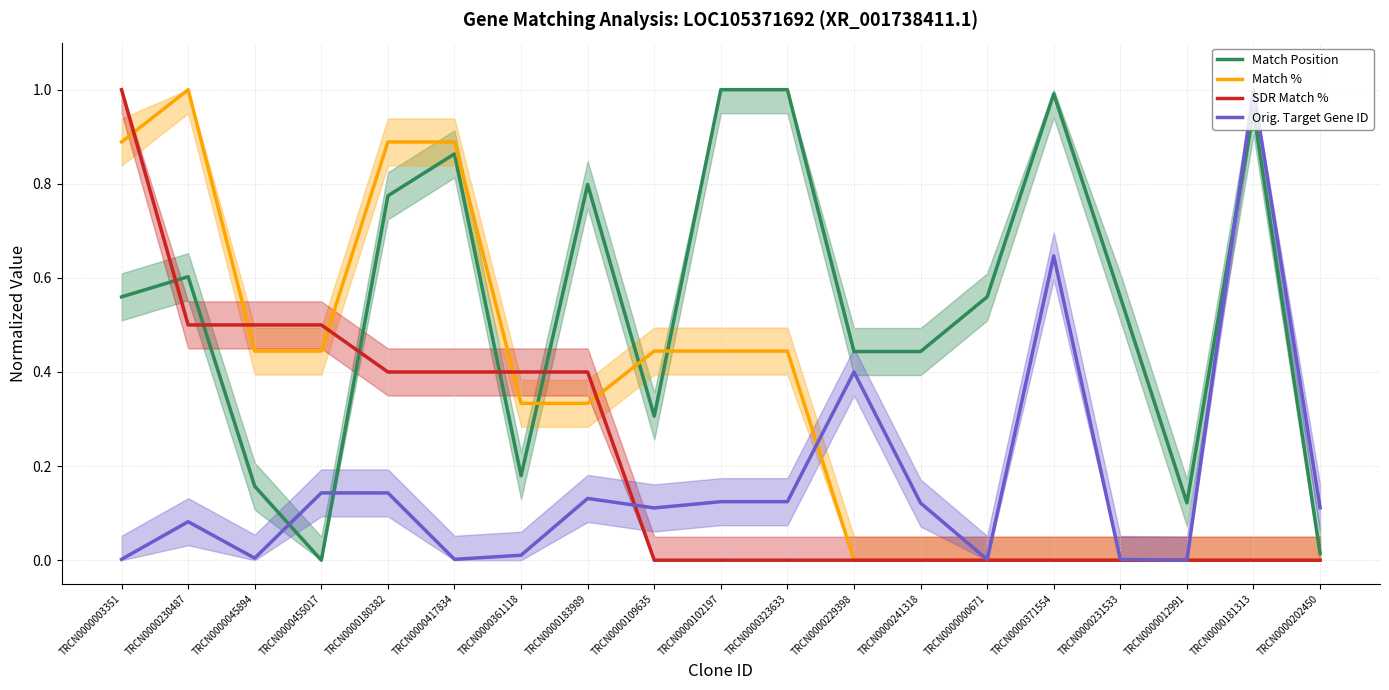

How many SDR Match % values are between 0 and 1?

19